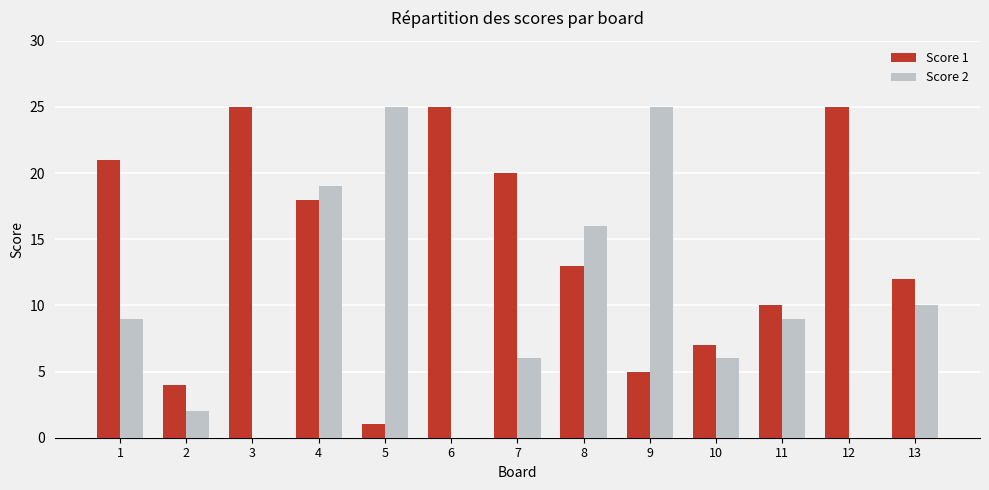

Reading right to left, transcribe all the data shown in this chart.

Score 1: 12	25	10	7	5	13	20	25	1	18	25	4	21
Score 2: 10	0	9	6	25	16	6	0	25	19	0	2	9